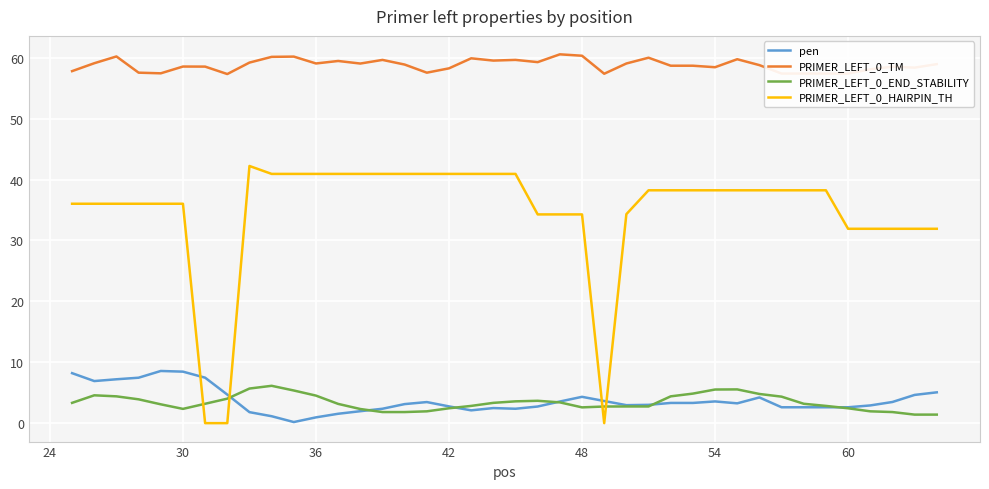

Which series has the largest range (max minus min)?

PRIMER_LEFT_0_HAIRPIN_TH